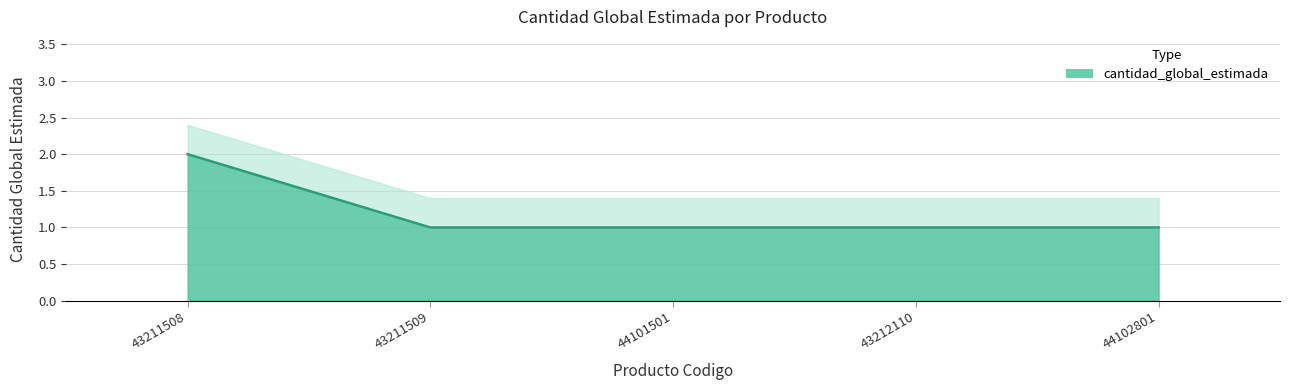

What is the maximum value shown in the chart?

2